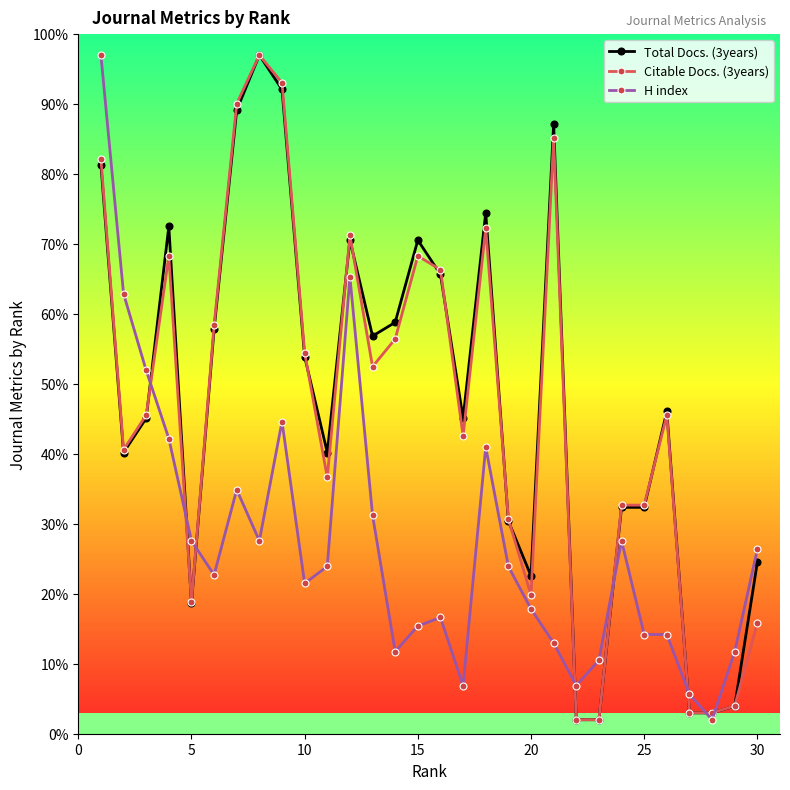

How many times do Citable Docs. (3years) and H index cross each other?

8